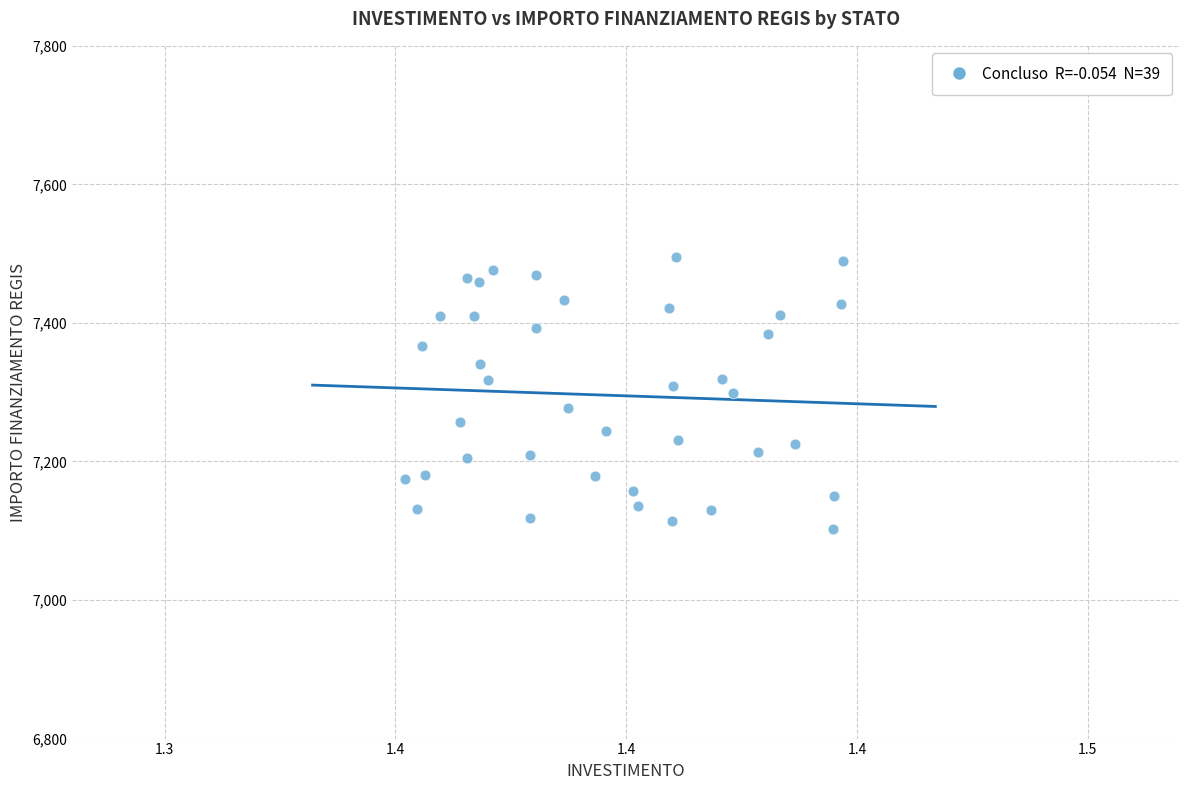

What is the range of Y values (max minus min)?

392.5